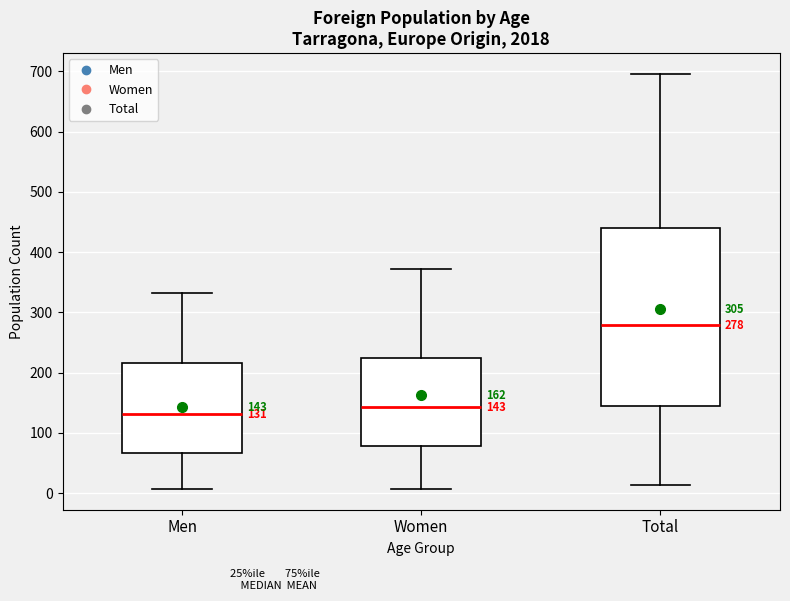

Which box has the highest median line?

Total